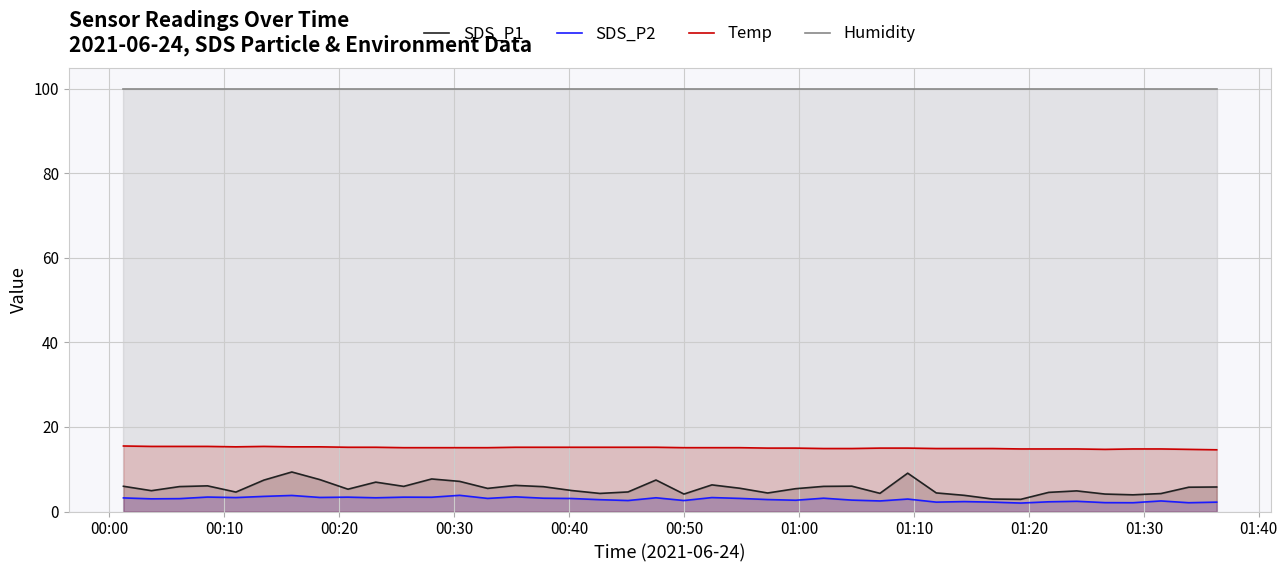

True or false: Humidity and SDS_P2 intersect in this chart.

False